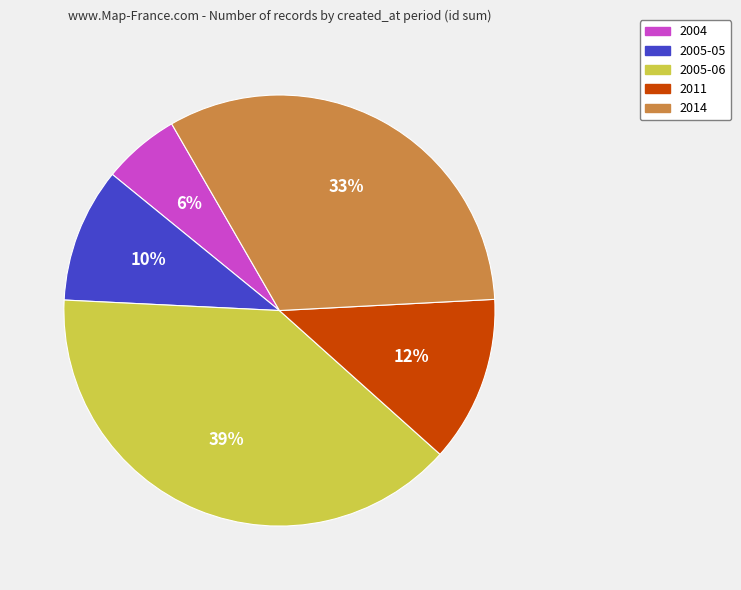

To the nearest percent, what is the combined percentage of 2011 and 2004?

18%